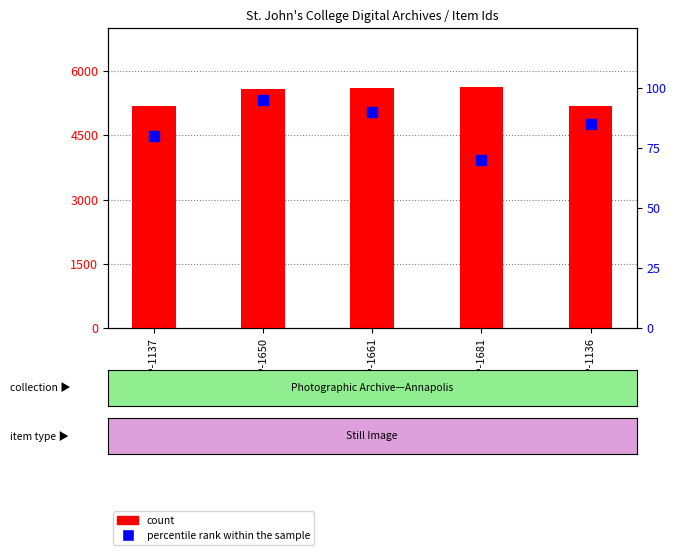

At which category is the sum across all series the highest?

SJC-P-1661